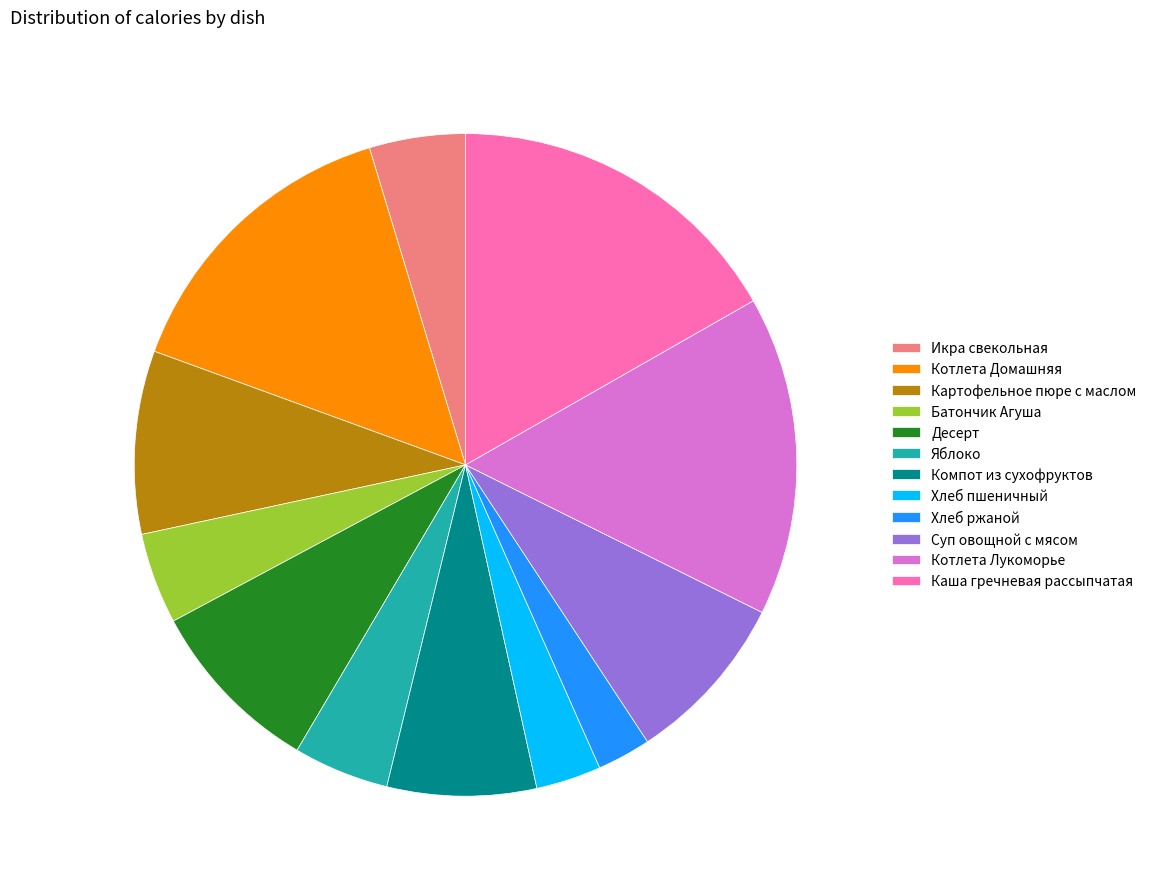

Which slice is the smallest?

Хлеб ржаной